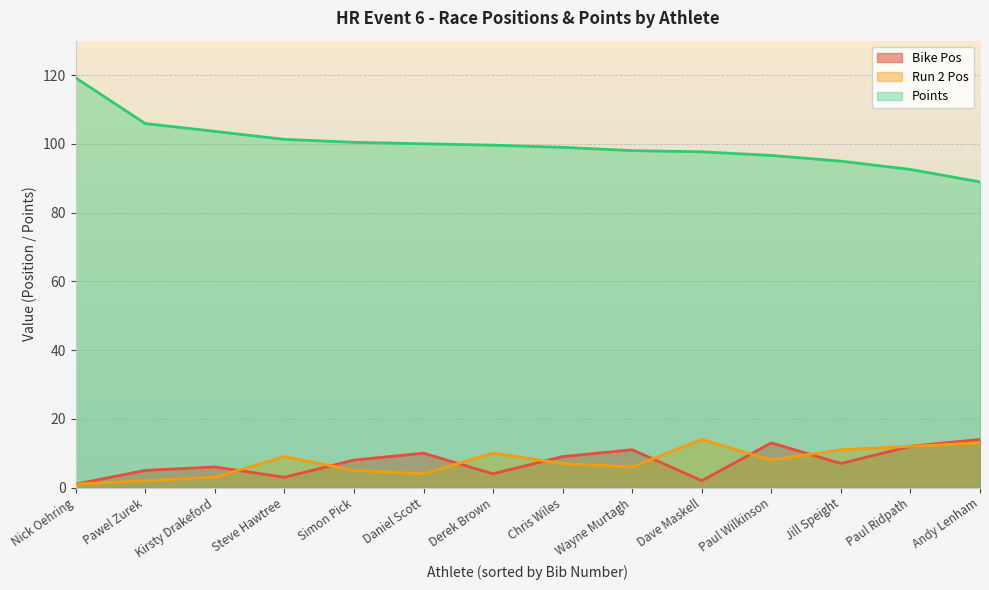

Which category has the lowest value in the Run 2 Pos series?

Nick Oehring